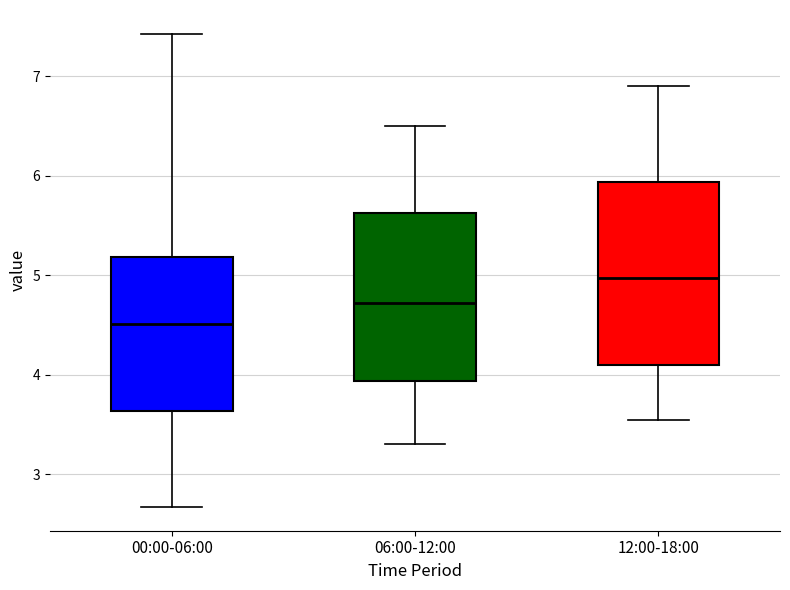

Reading left to right, read every box against the y-axis: the position of its median line, the range the box covers, and the ends of its whiskers. The values are not printed on the chart, so give them approximately, as read against the axis.

00:00-06:00: median 4.5, box 3.6 to 5.2, whiskers 2.7 to 7.4
06:00-12:00: median 4.7, box 3.9 to 5.6, whiskers 3.3 to 6.5
12:00-18:00: median 5.0, box 4.1 to 5.9, whiskers 3.6 to 6.9